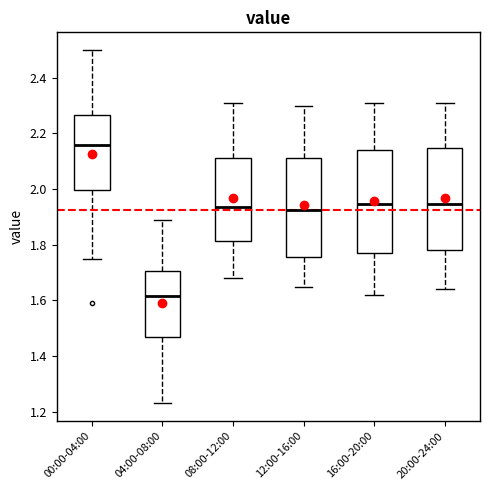

Reading left to right, transcribe this box plot: for each box, give where its median line is, the range the box spans, and where its two whiskers end, as read against the y-axis. The values are not printed on the chart, so give them approximately, as read against the axis.

00:00-04:00: median 2.16, box 2.00 to 2.26, whiskers 1.76 to 2.50
04:00-08:00: median 1.62, box 1.48 to 1.70, whiskers 1.24 to 1.90
08:00-12:00: median 1.94, box 1.82 to 2.12, whiskers 1.68 to 2.32
12:00-16:00: median 1.92, box 1.76 to 2.12, whiskers 1.66 to 2.30
16:00-20:00: median 1.94, box 1.78 to 2.14, whiskers 1.62 to 2.32
20:00-24:00: median 1.94, box 1.78 to 2.14, whiskers 1.64 to 2.32